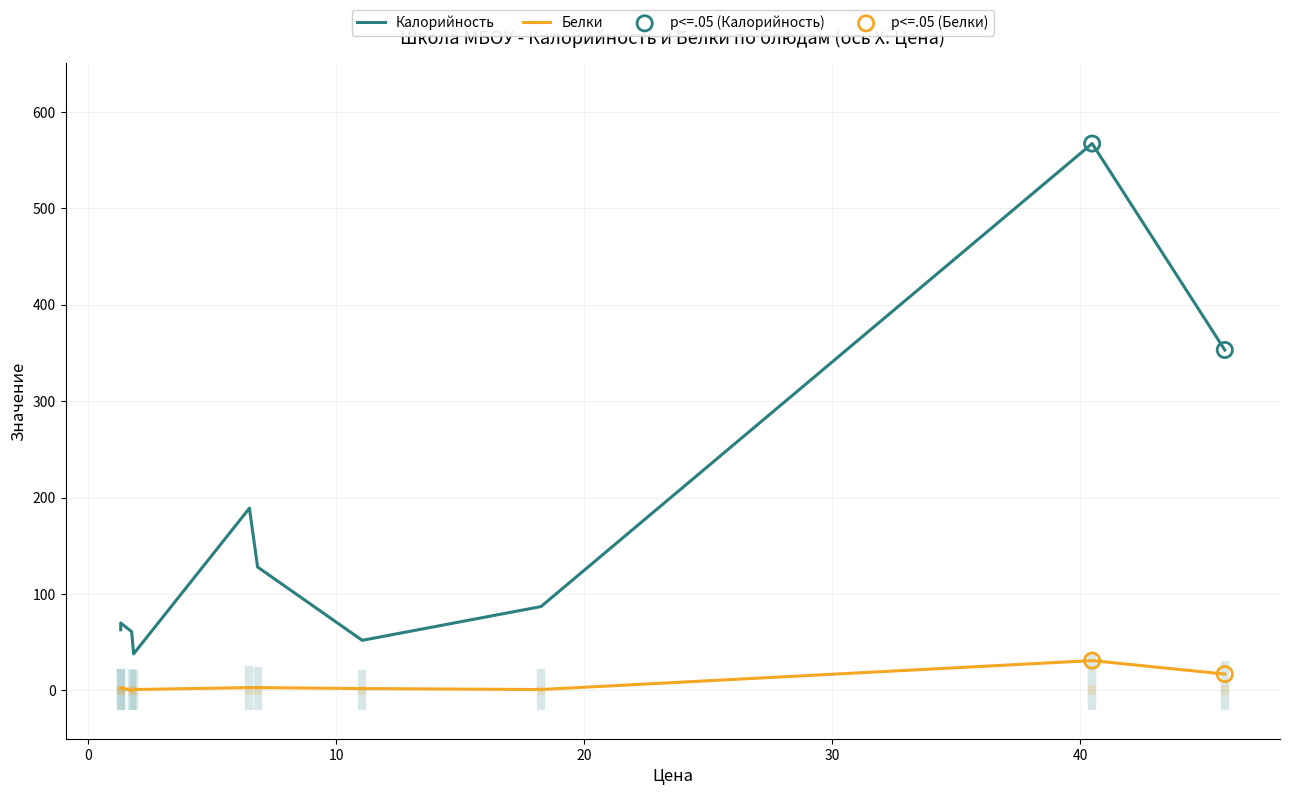

What are all the series names shown in the legend?

Калорийность, Белки